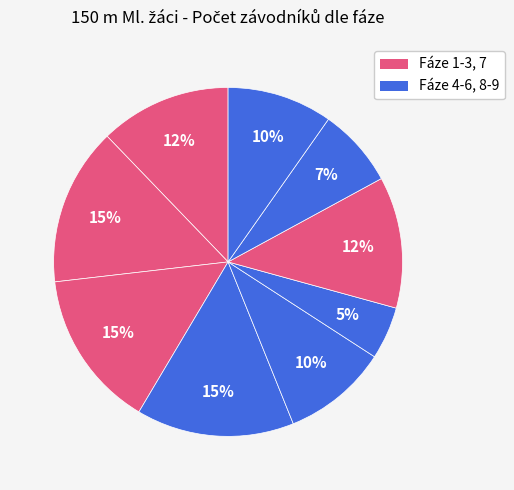

How many segments does this pie chart have?

9